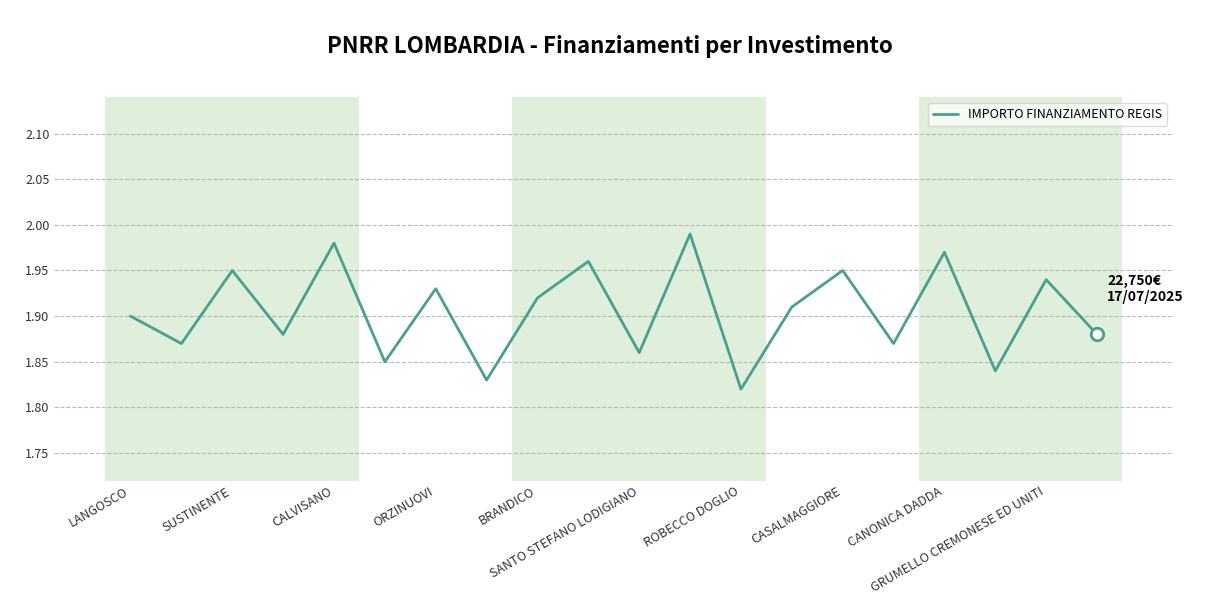

Is this an area chart (filled region under the line)?

No